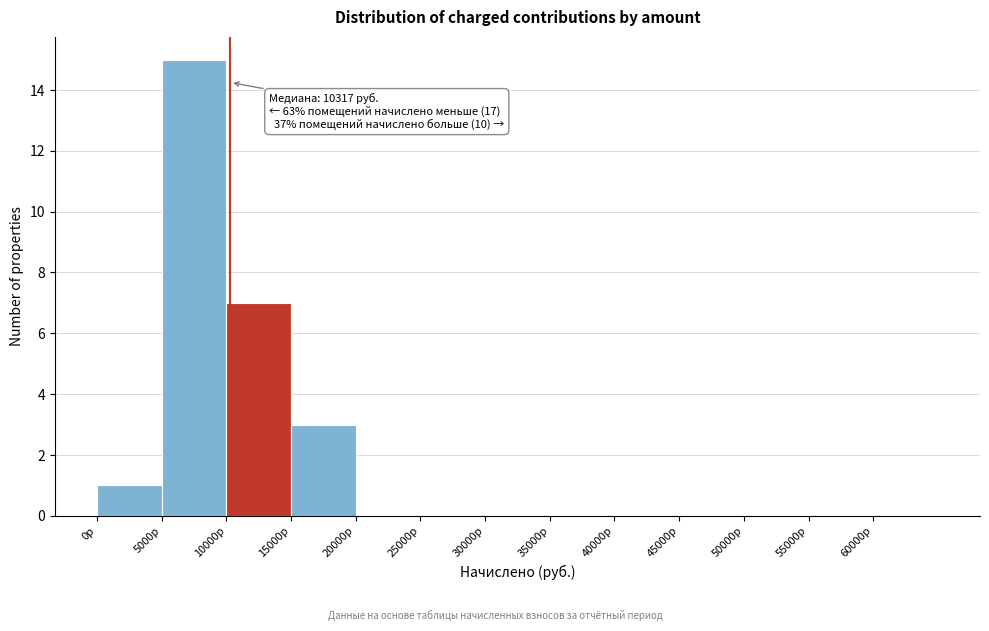

Which range on the x-axis has the tallest bar?

5000 to 10000